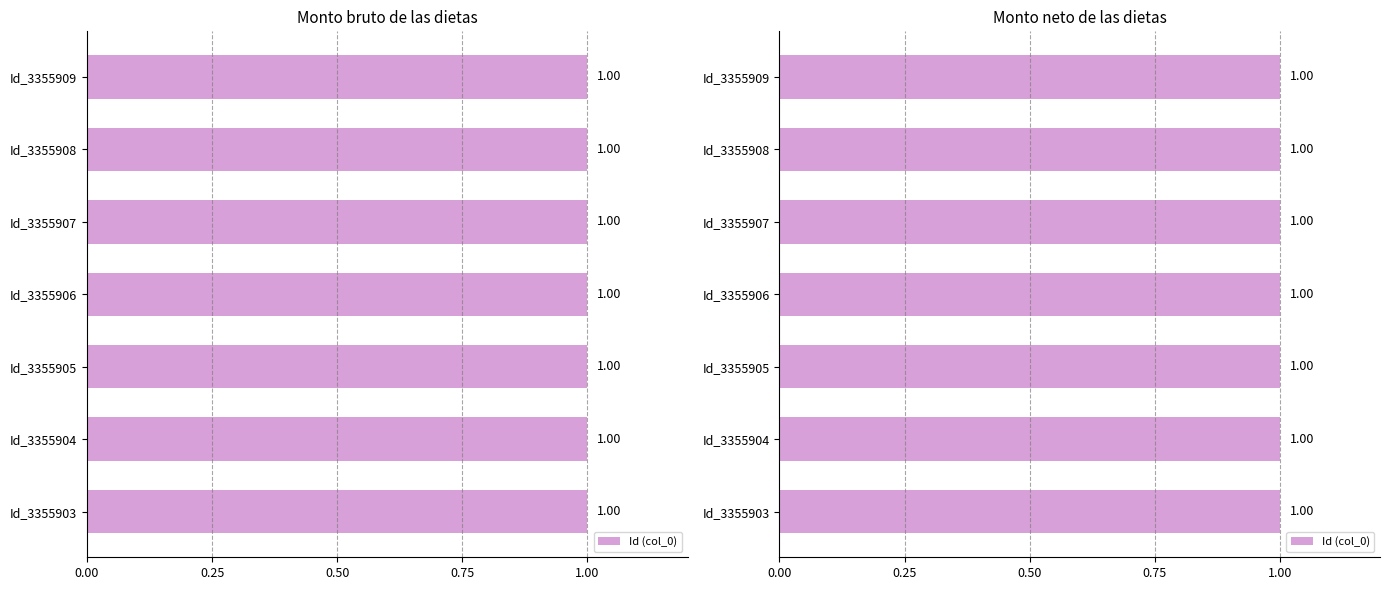

What is the sum of all values?

7.0